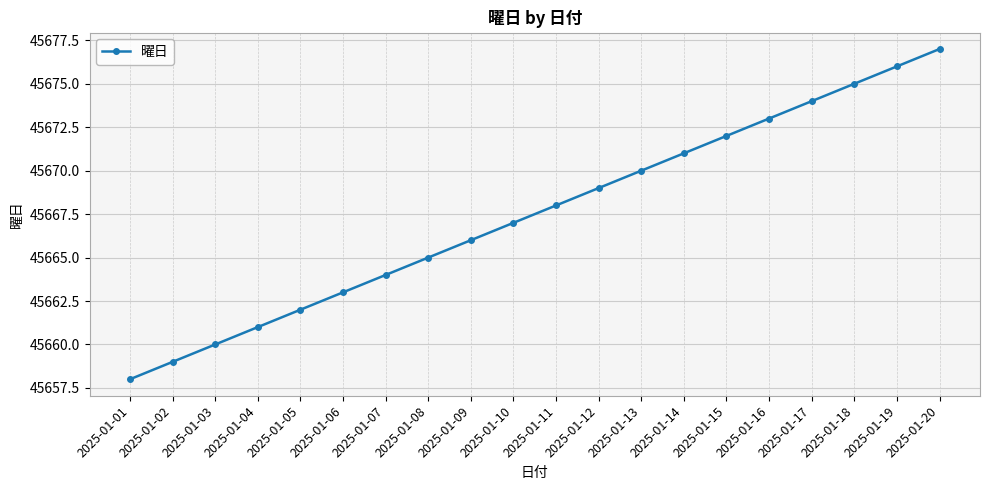

How many data points are less than 45668?

10